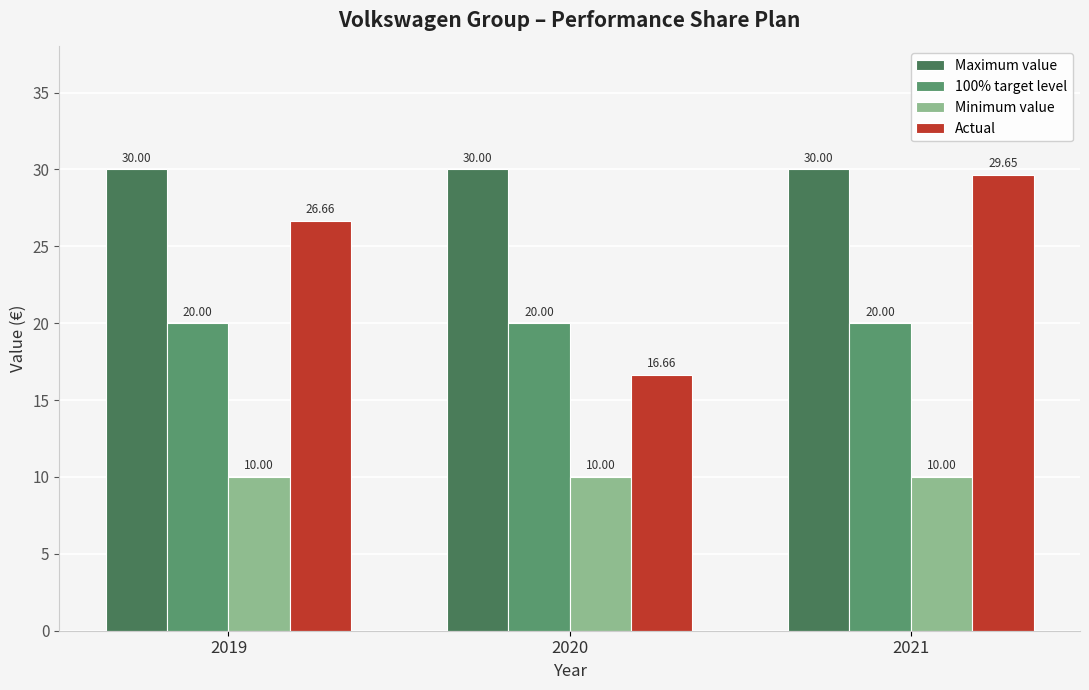

Where does the Actual series first go above 26?

2019